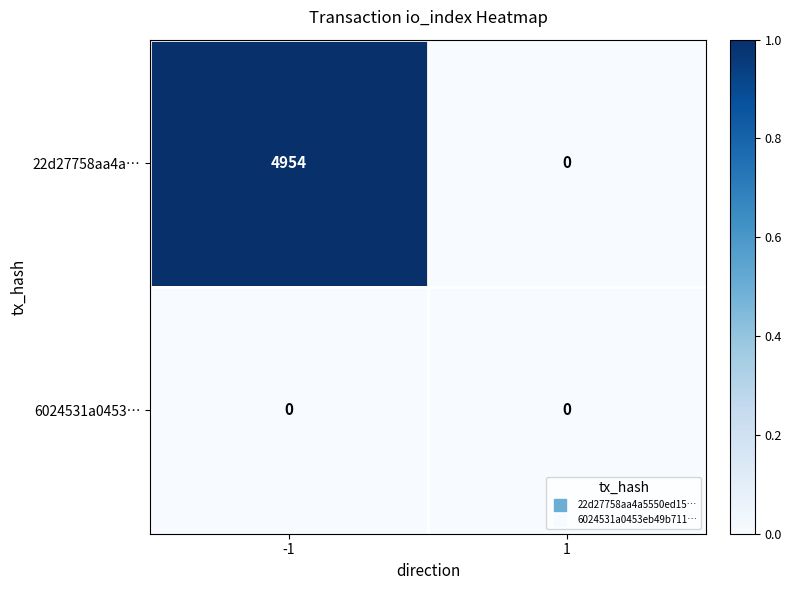

Read the 22d27758aa4a… value at -1.

4954